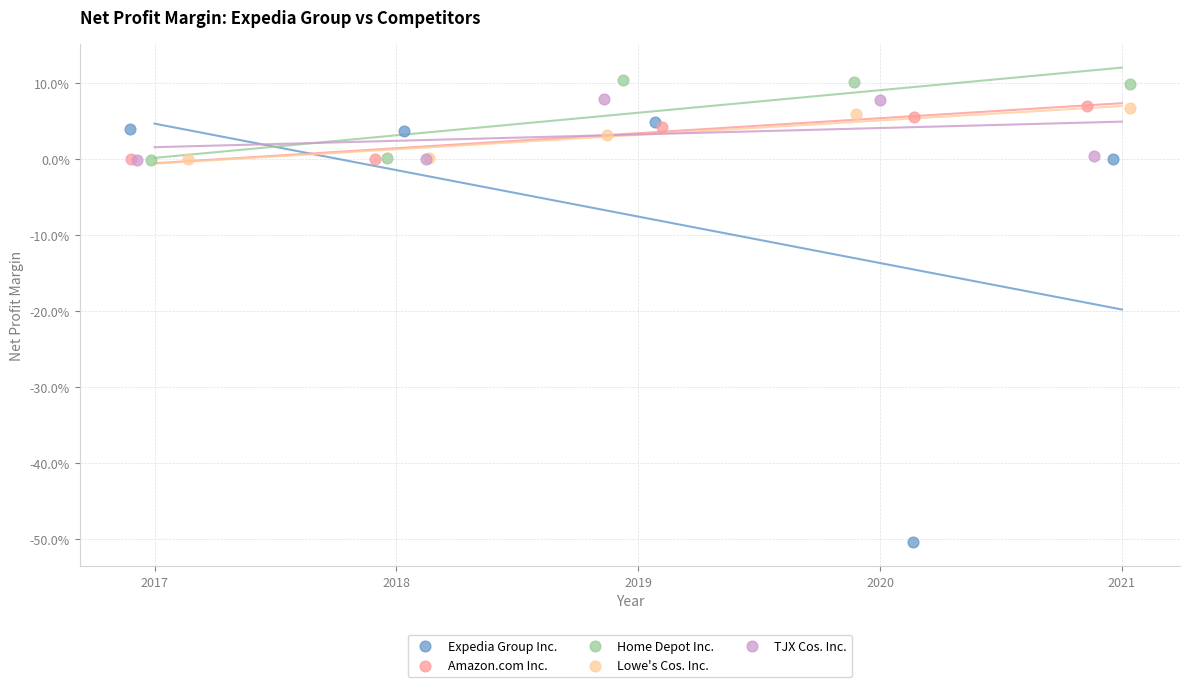

What are all the series names shown in the legend?

Expedia Group Inc., Amazon.com Inc., Home Depot Inc., Lowe's Cos. Inc., TJX Cos. Inc.